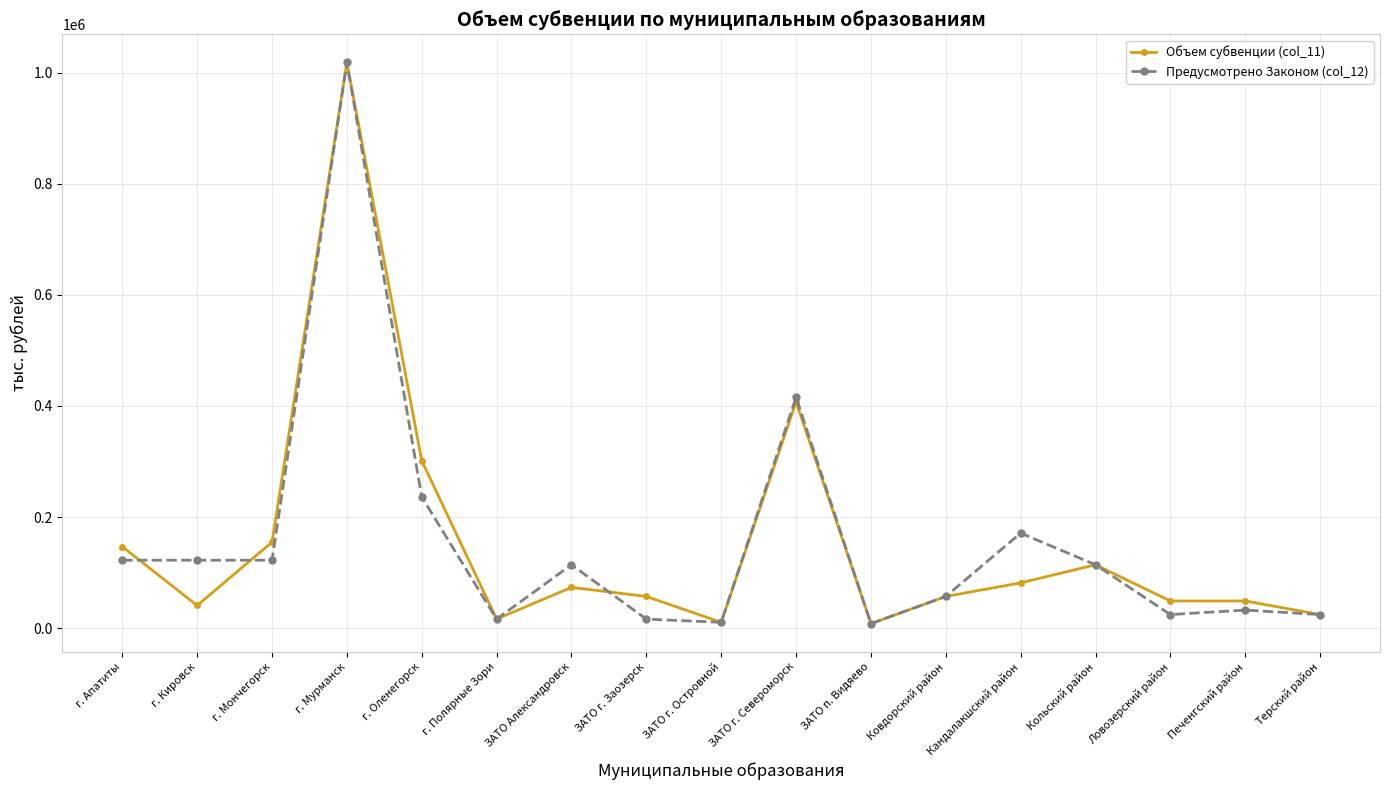

At which label is Предусмотрено Законом (col_12) closest to 513300?

ЗАТО г. Североморск